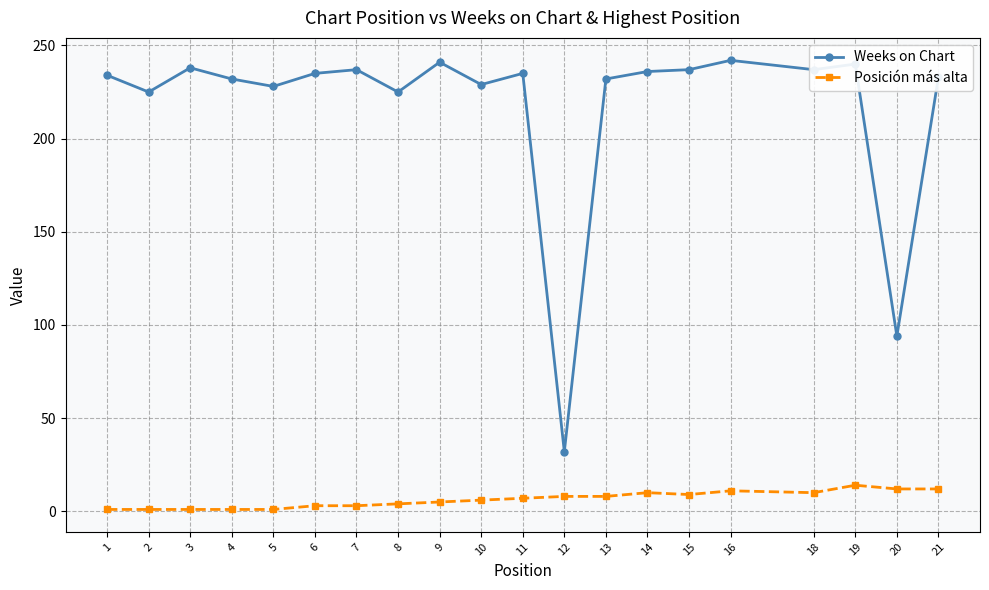

Is the value of Posición más alta at 18 greater than the value of Weeks on Chart at 14?

No